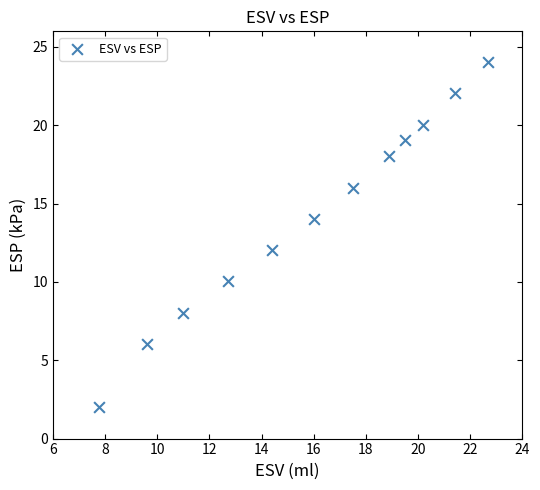

What is the range of Y values (max minus min)?

22.0